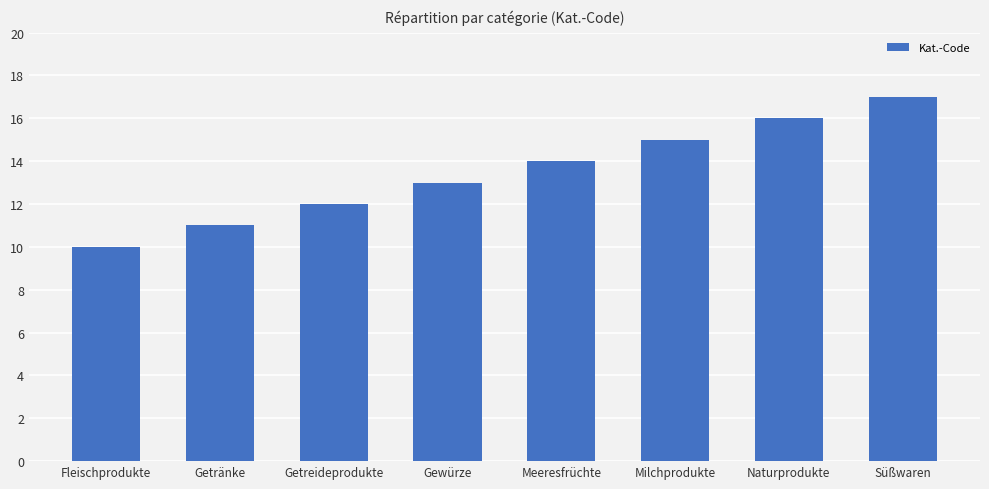

List the labels in order of value, smallest first.

Fleischprodukte, Getränke, Getreideprodukte, Gewürze, Meeresfrüchte, Milchprodukte, Naturprodukte, Süßwaren